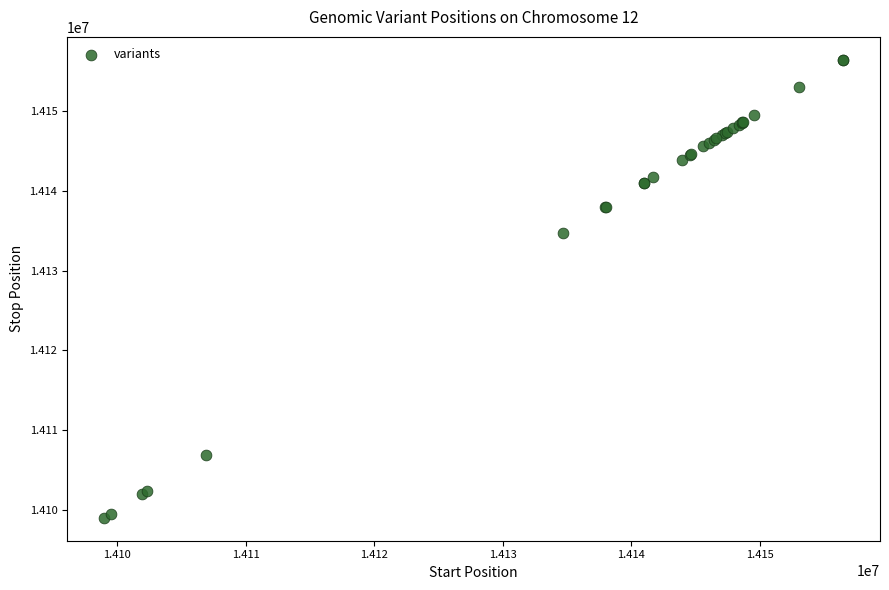

What Y value in the scatter plot is closest to 14127721?

14134703